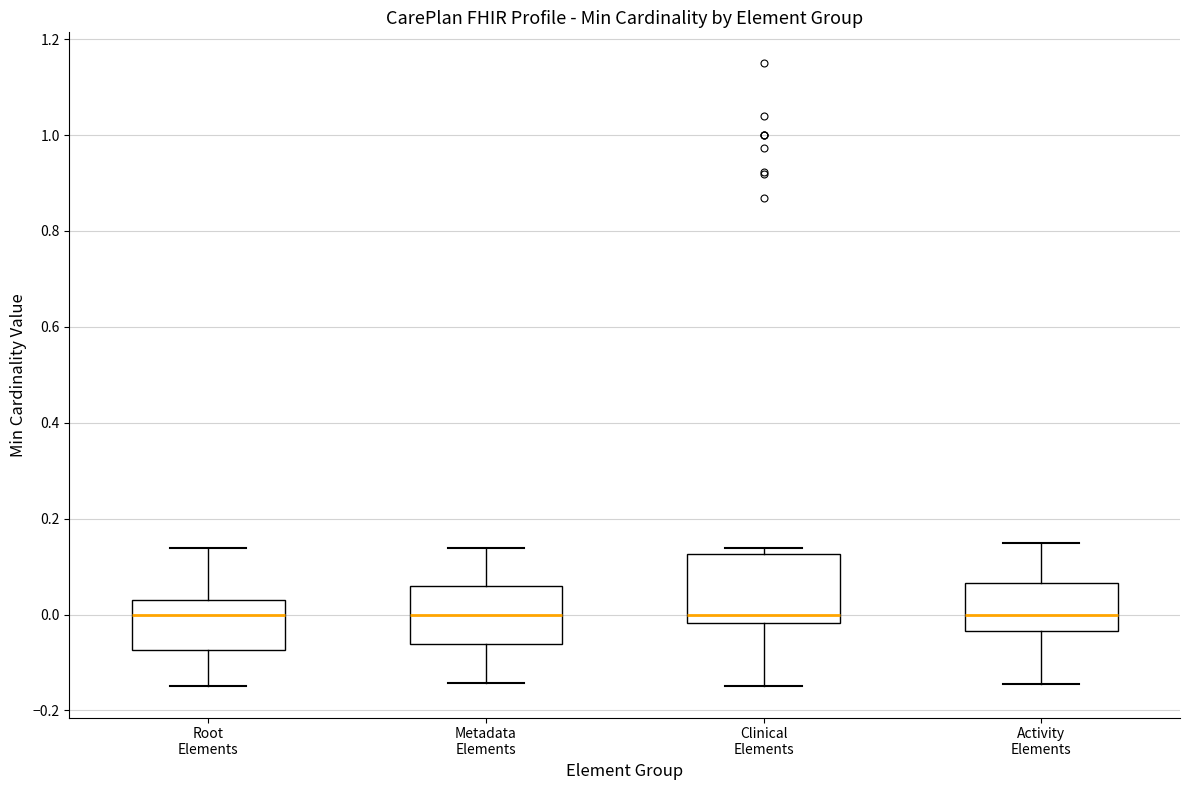

Reading left to right, read every box against the y-axis: the position of its median line, the range the box covers, and the ends of its whiskers. The values are not printed on the chart, so give them approximately, as read against the axis.

Root Elements: median 0.00, box -0.08 to 0.04, whiskers -0.14 to 0.14
Metadata Elements: median 0.00, box -0.06 to 0.06, whiskers -0.14 to 0.14
Clinical Elements: median 0.00, box -0.02 to 0.12, whiskers -0.14 to 0.14
Activity Elements: median 0.00, box -0.04 to 0.06, whiskers -0.14 to 0.14